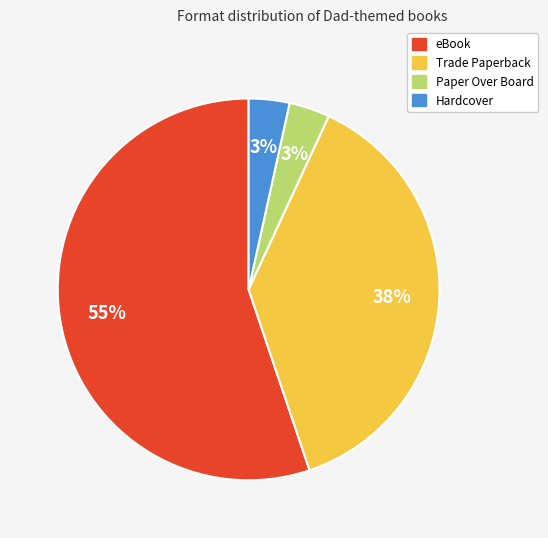

Is it true that eBook is 55% of the pie?

True